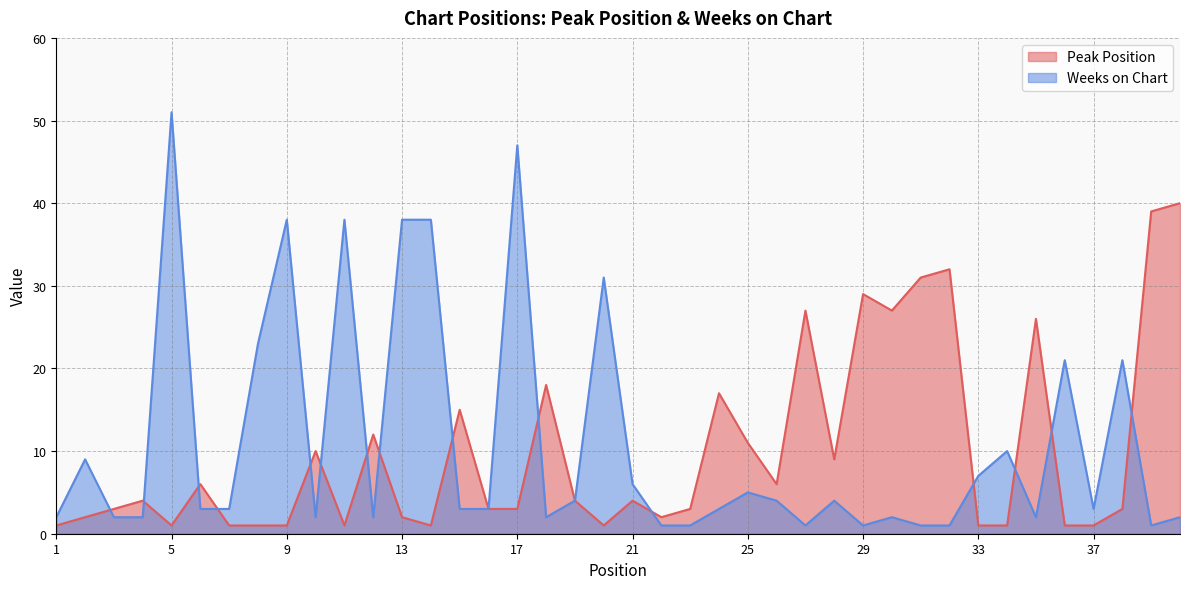

At which label does Peak Position reach its peak?

40